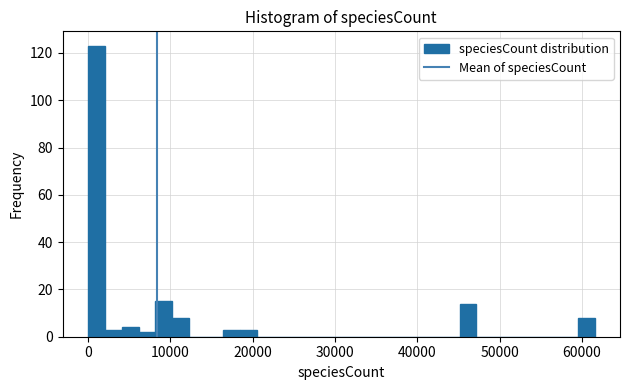

Read against the x-axis, roughly where is the centre of the tallest bar?

1000